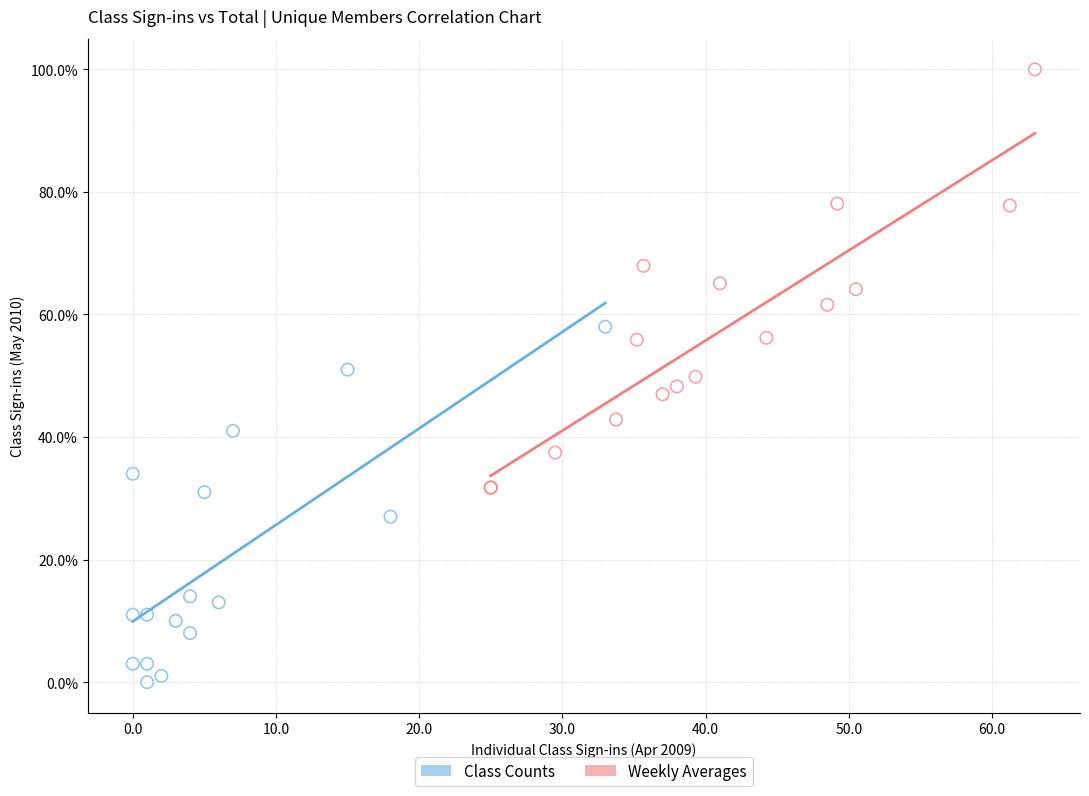

Which series reaches the maximum Y coordinate?

Weekly Averages